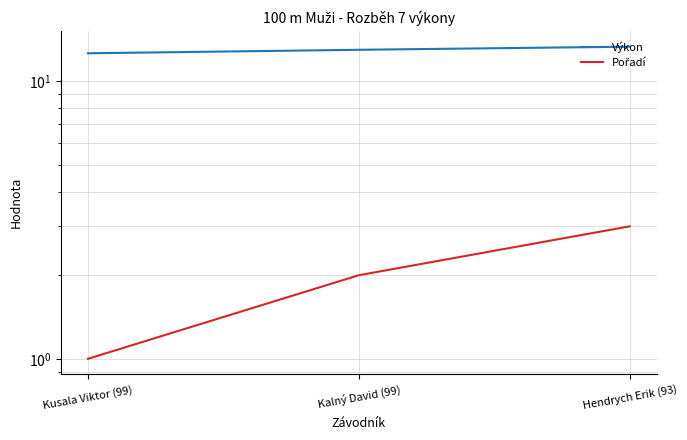

How many values in the Pořadí series are below 2?

1